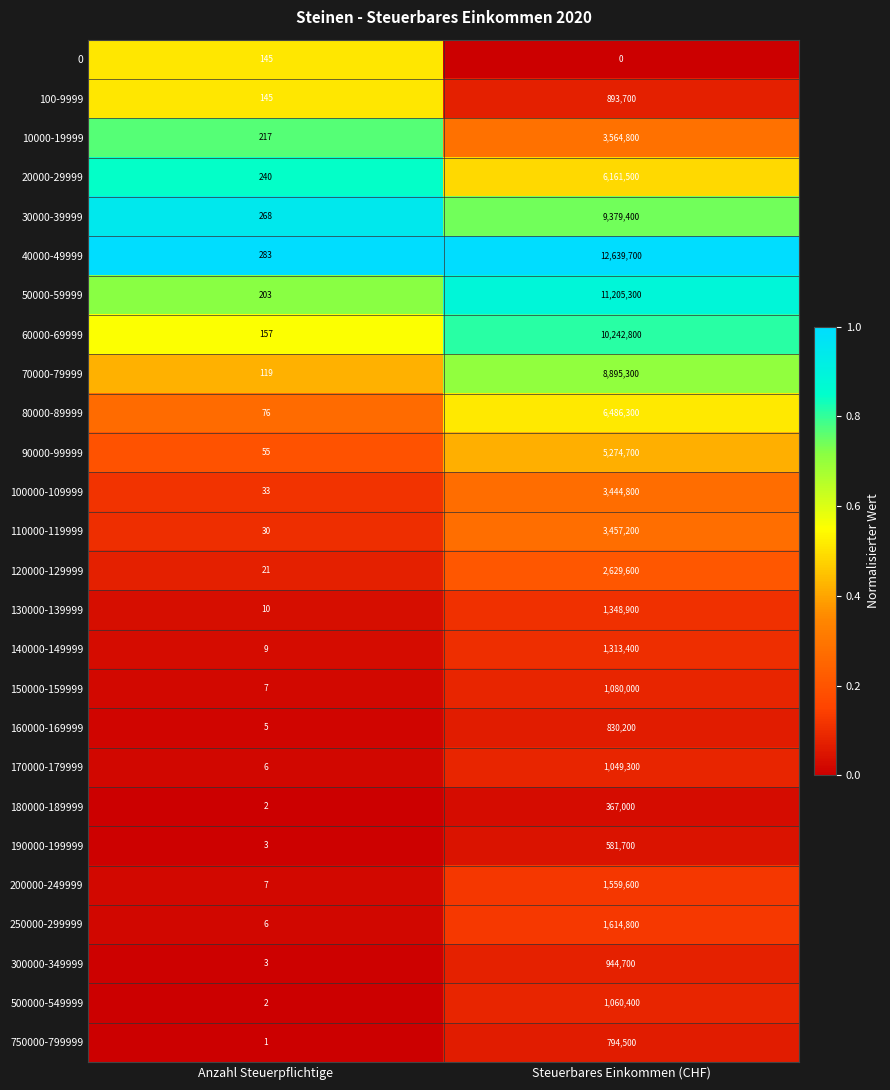

Is it true that 0 equals -66 at Steuerbares Einkommen (CHF)?

False